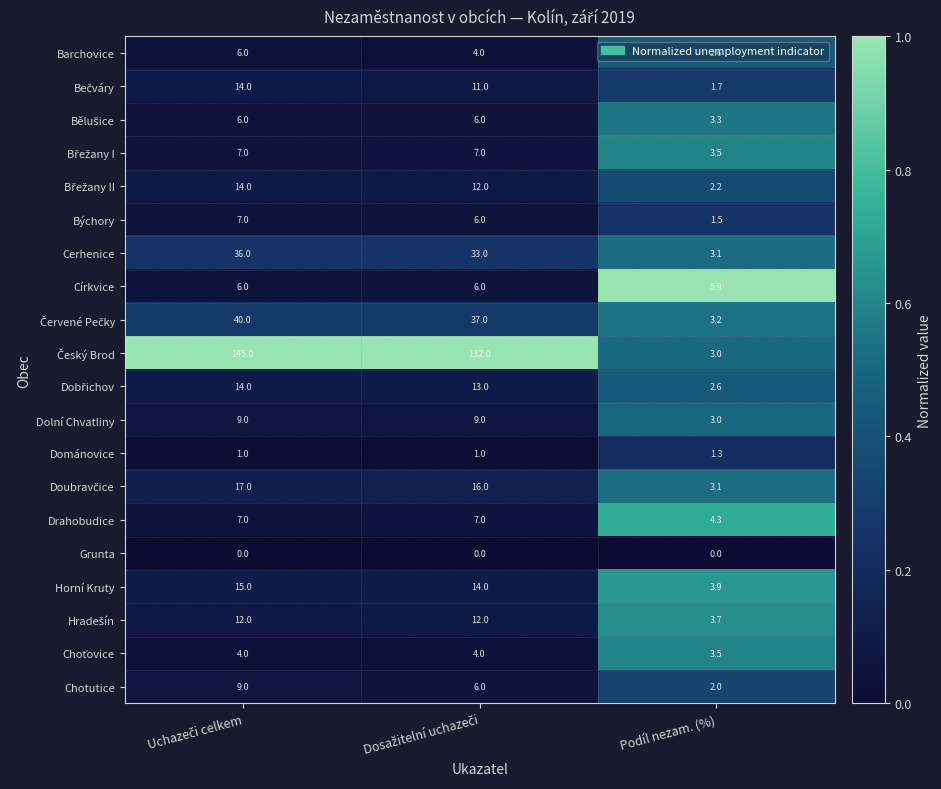

What is the average value of the Chotutice series?

5.7